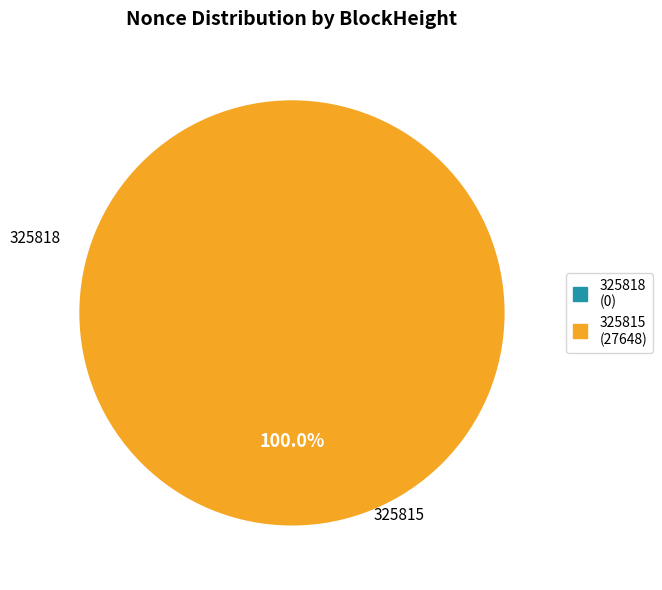

What is the change in value from 325818 to 325815?

+27648